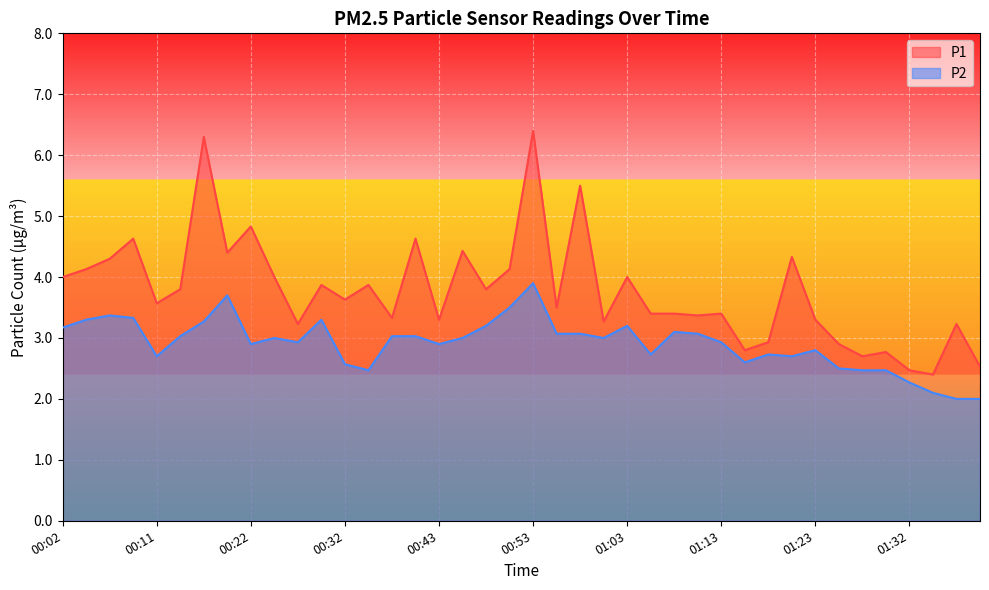

True or false: P2 and P1 cross at least once.

False